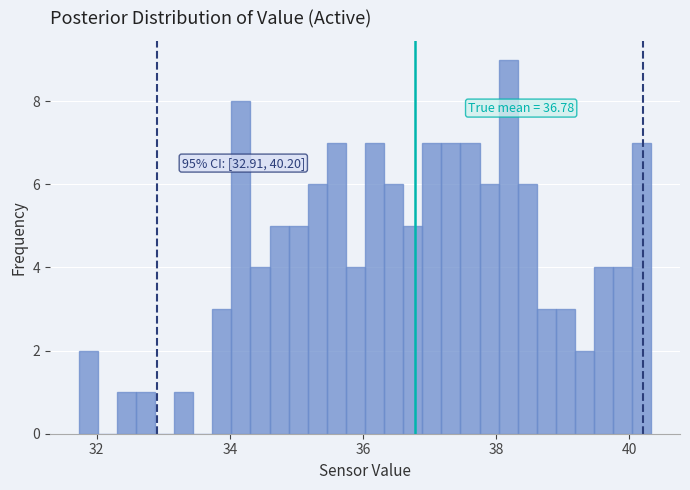

Read against the x-axis, roughly where is the centre of the tallest bar?

38.2